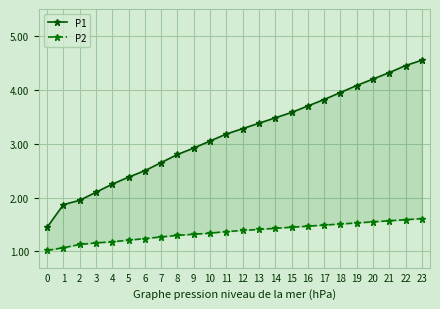

Rank the series at 7 from highest to lowest value.

P1, P2